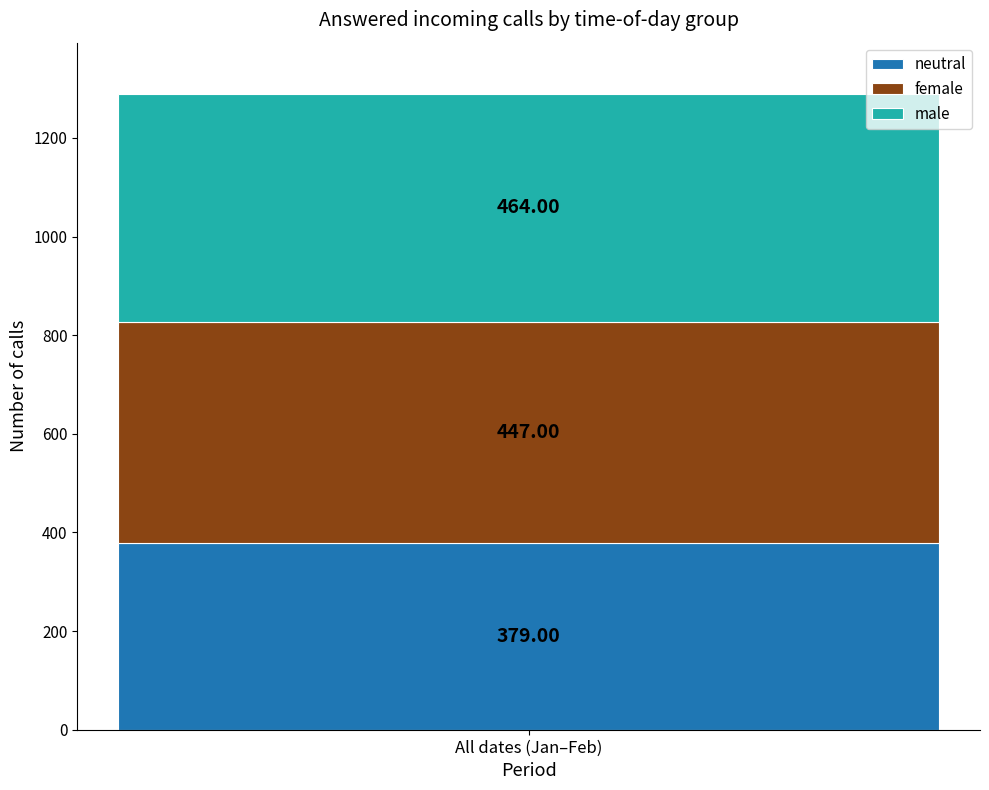

Rank the categories by neutral value from lowest to highest.

All dates (Jan–Feb)